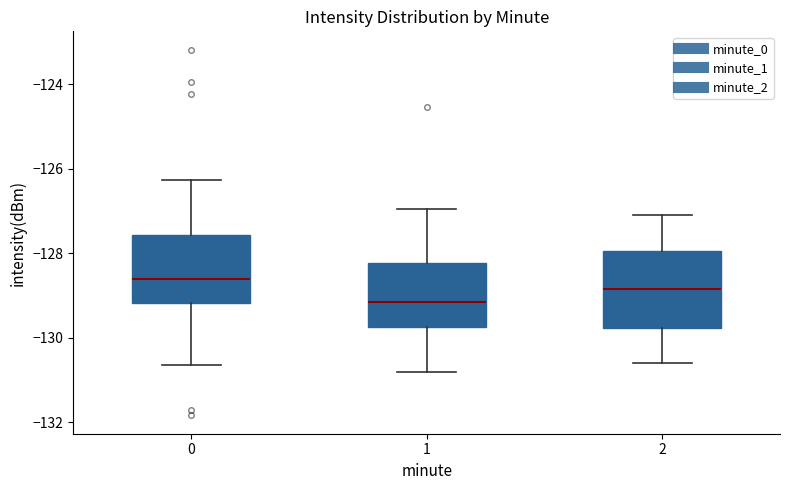

Where does the upper whisker of the box at x = 1 end on the y-axis? The values are not printed on the chart, so give them approximately, as read against the axis.

-127.0